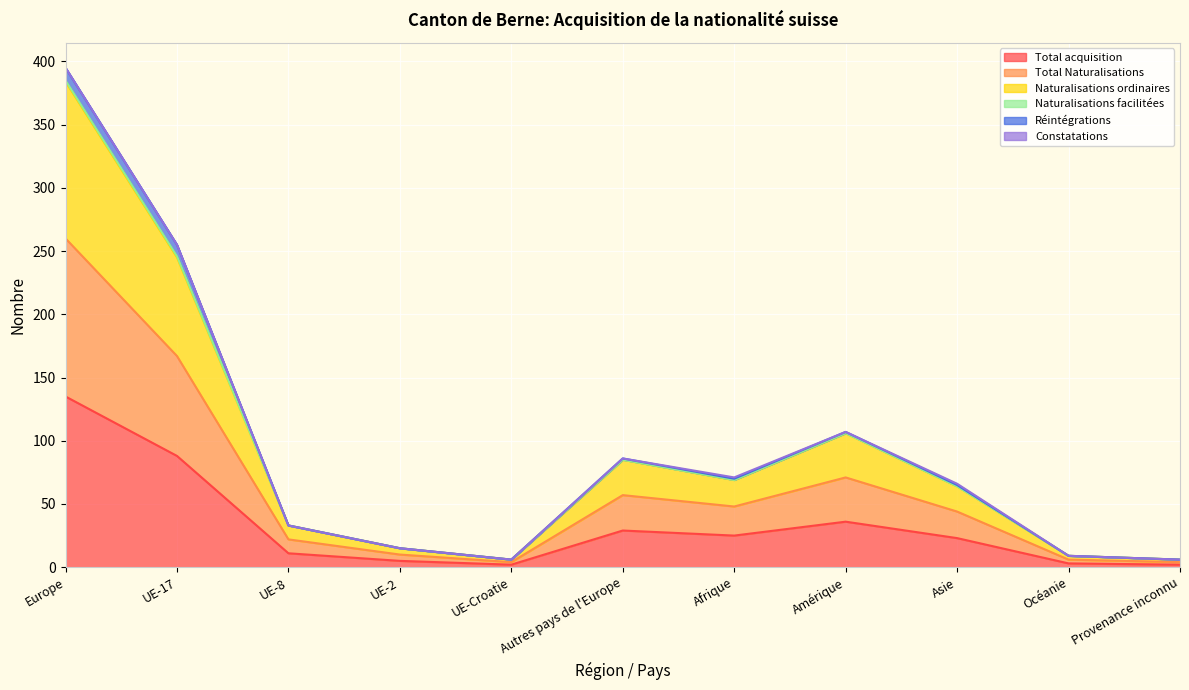

True or false: Naturalisations ordinaires and Total Naturalisations intersect in this chart.

False